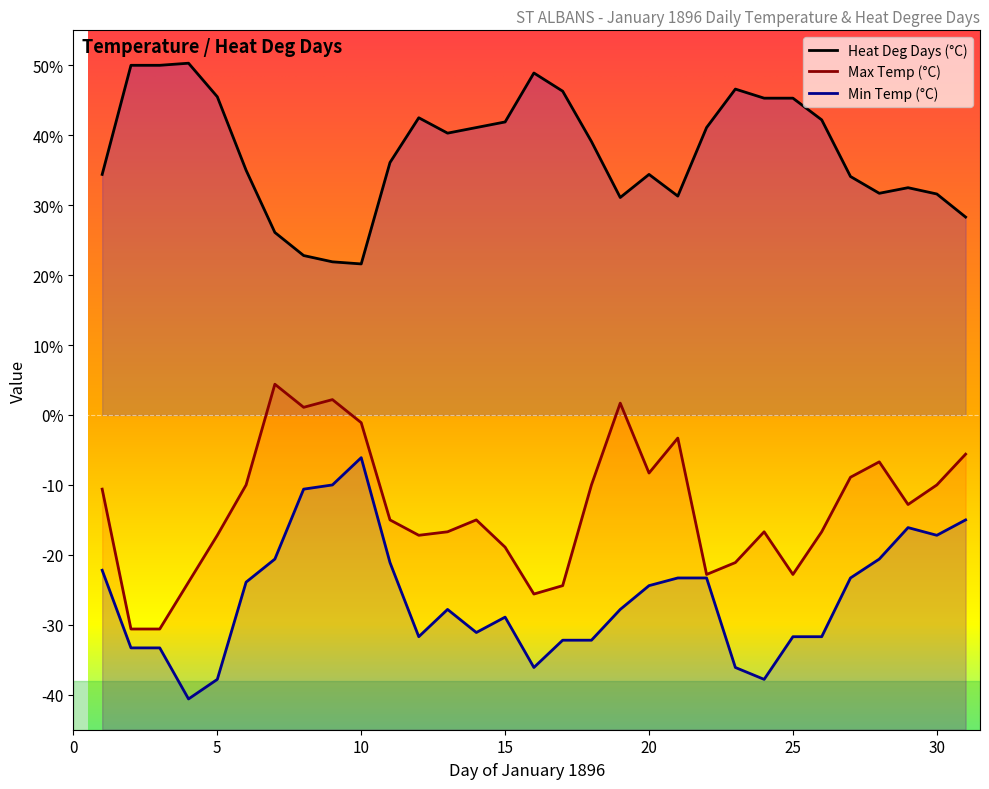

Between 17 and 6, which is larger?

6